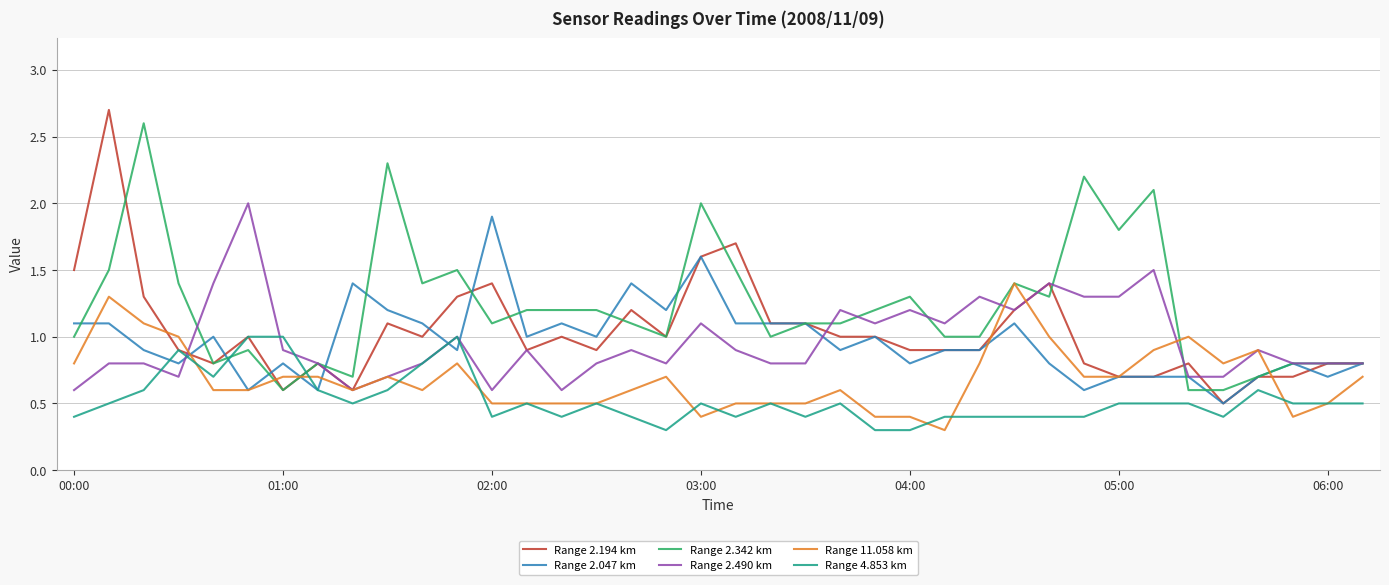

What is the lowest value of the Range 2.047 km series?

0.5